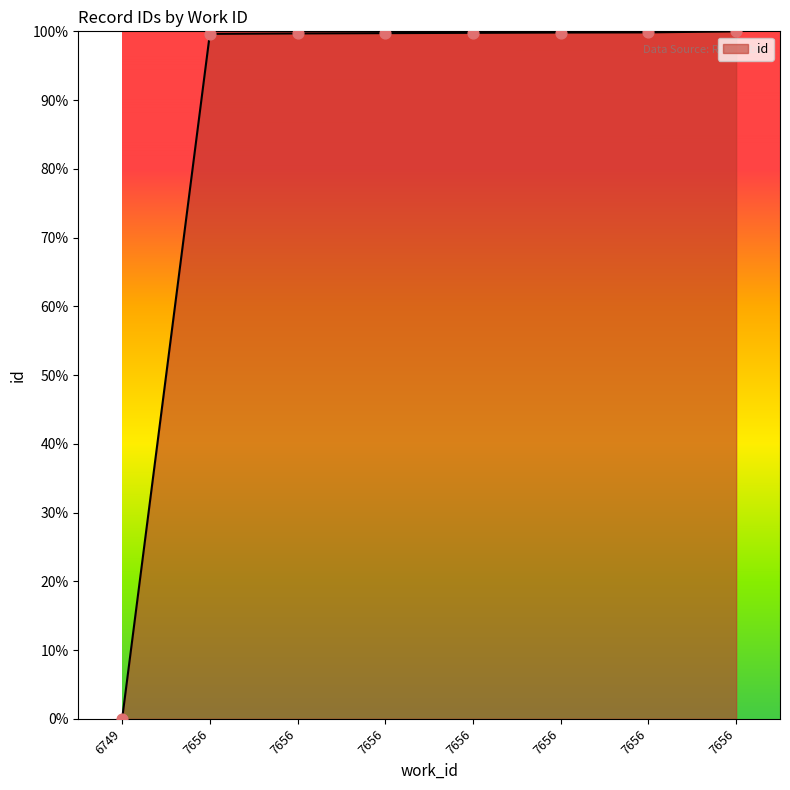

What is the ratio of the value at 7656 to the value at 7656?

1.0